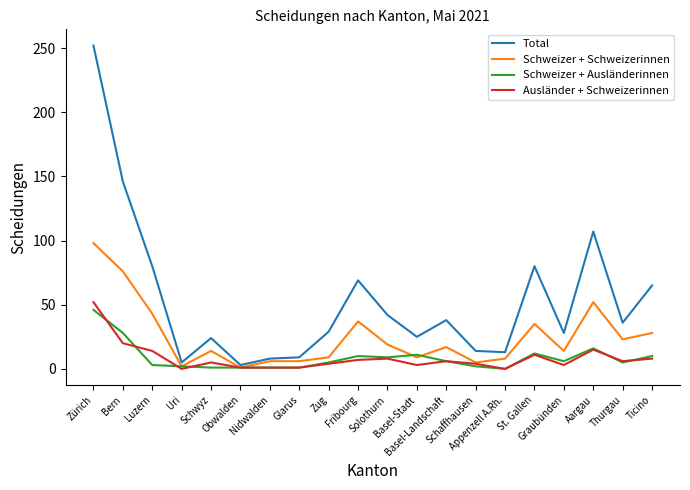

What is the highest value of the Schweizer + Schweizerinnen series?

98